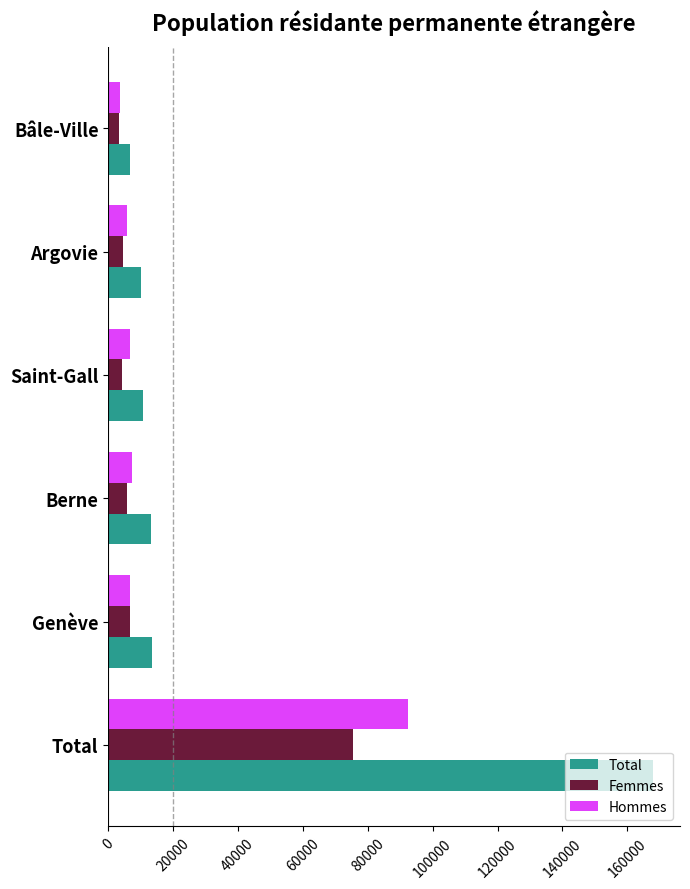

What is the sum of the Hommes values at Genève and Argovie?

12349